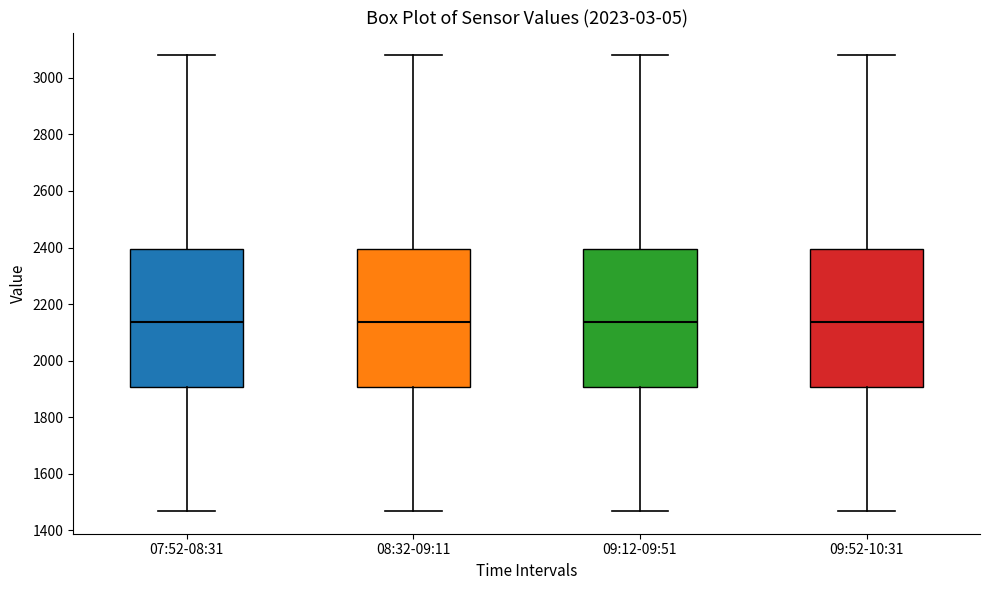

Where does the lower whisker of the box for 09:12-09:51 end on the y-axis? The values are not printed on the chart, so give them approximately, as read against the axis.

1460